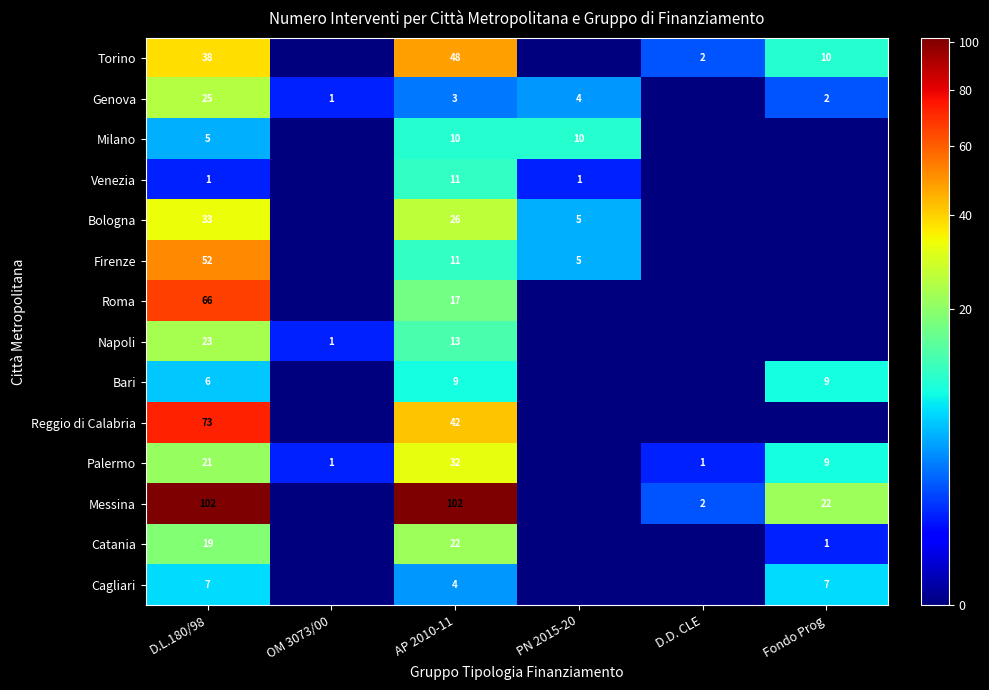

What is the sum of all Bari values?

24